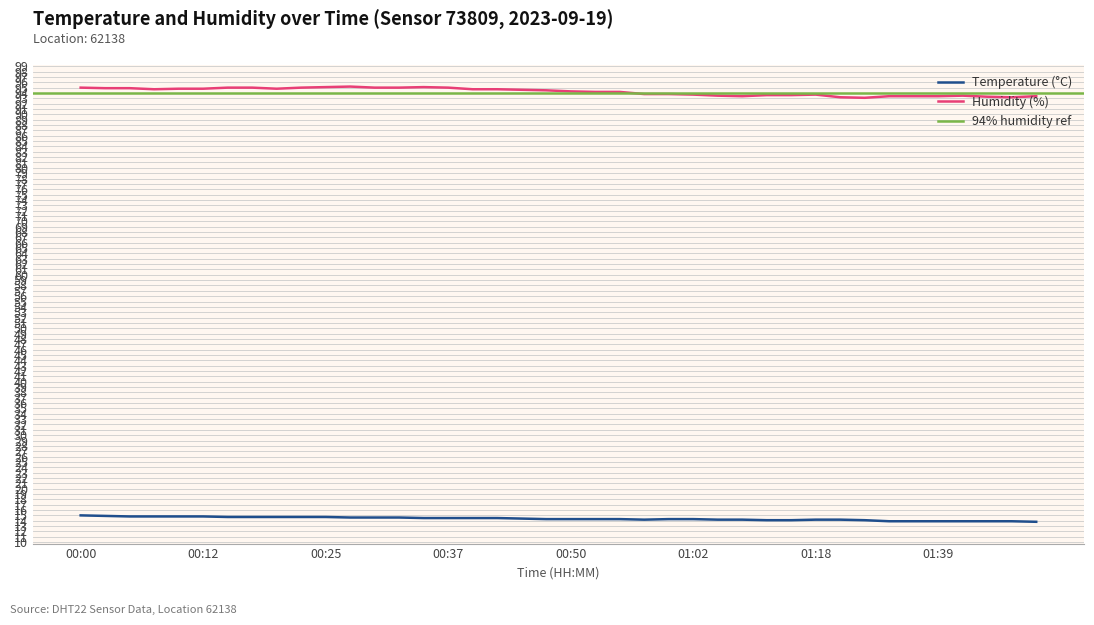

The value of Humidity (%) at 00:25 is 57.3. True or false?

False